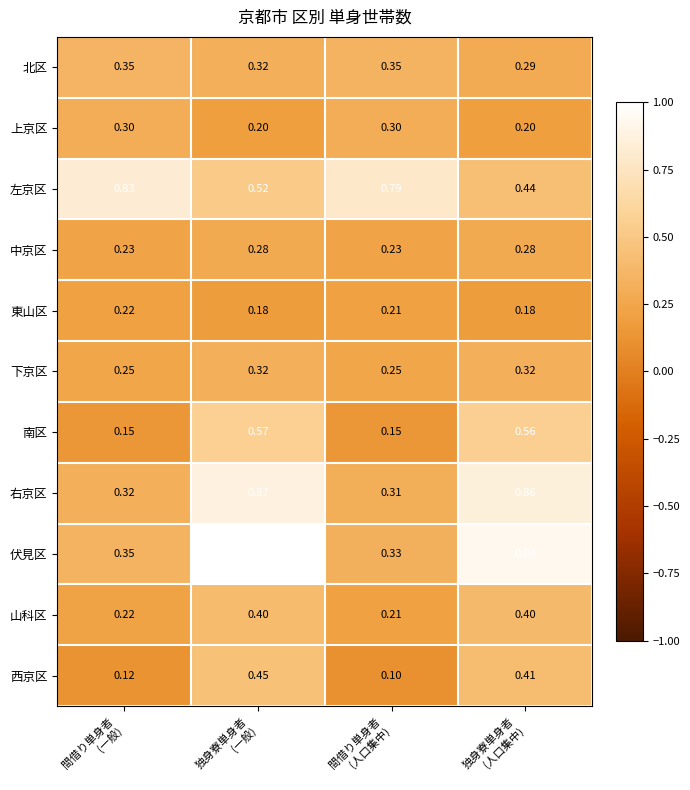

Which series has the widest spread of values?

伏見区